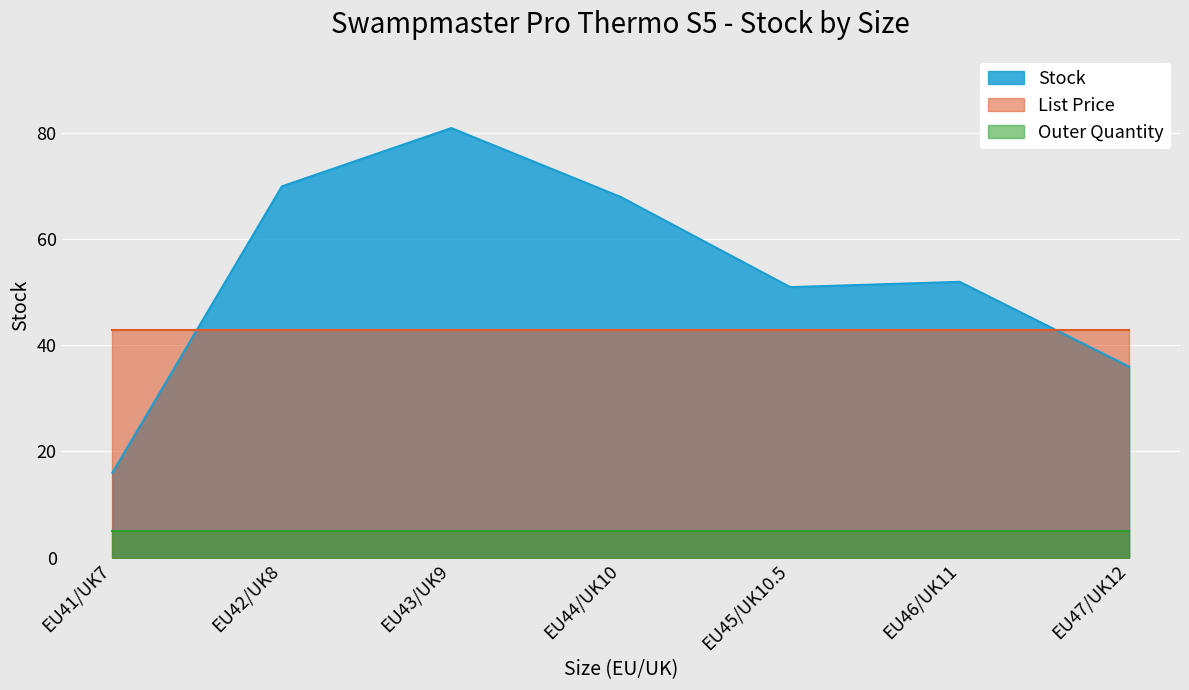

Is it true that Stock equals 68.0 at EU44/UK10?

True